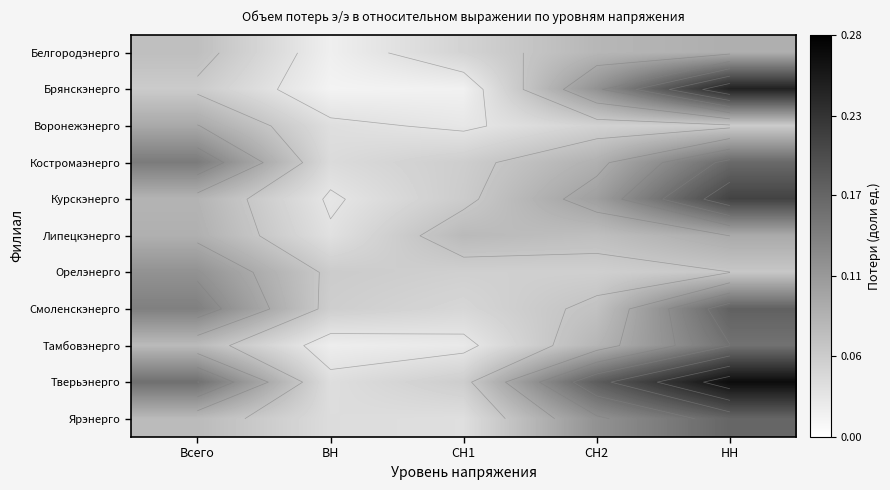

At which category does the chart reach its peak across all series?

НН